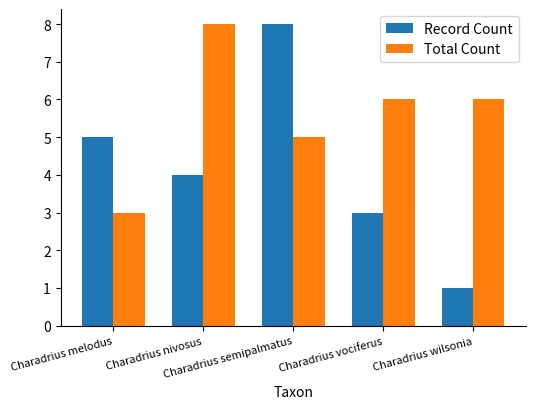

List the labels in order of Record Count value, smallest first.

Charadrius wilsonia, Charadrius vociferus, Charadrius nivosus, Charadrius melodus, Charadrius semipalmatus